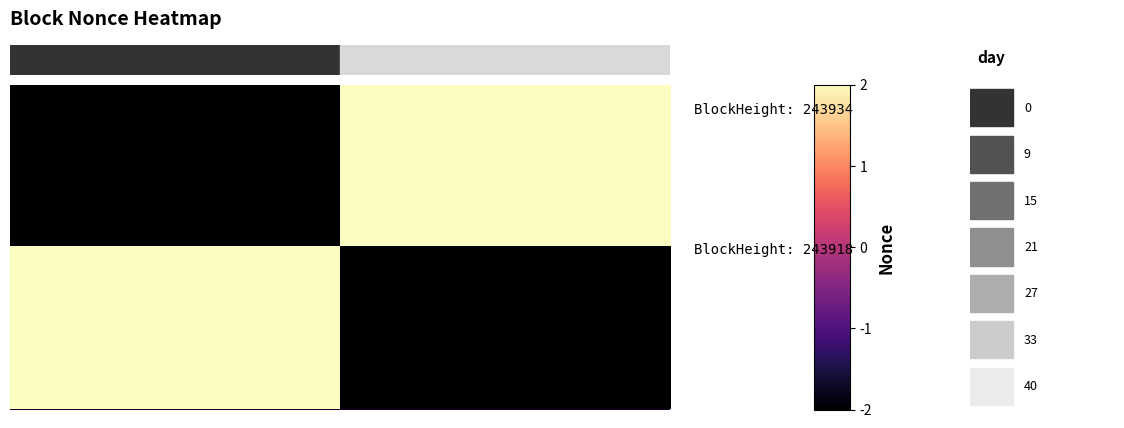

What is the maximum value shown in the chart?

2